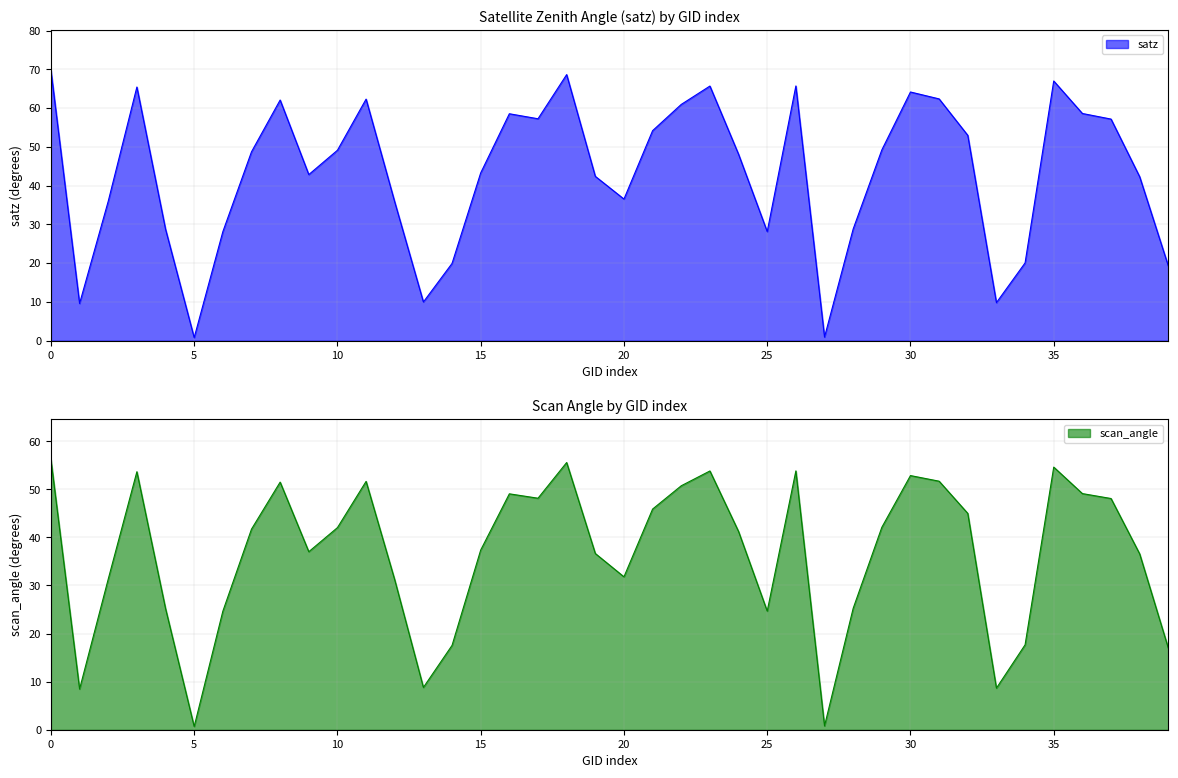

Where does the satz series first go above 48?

0